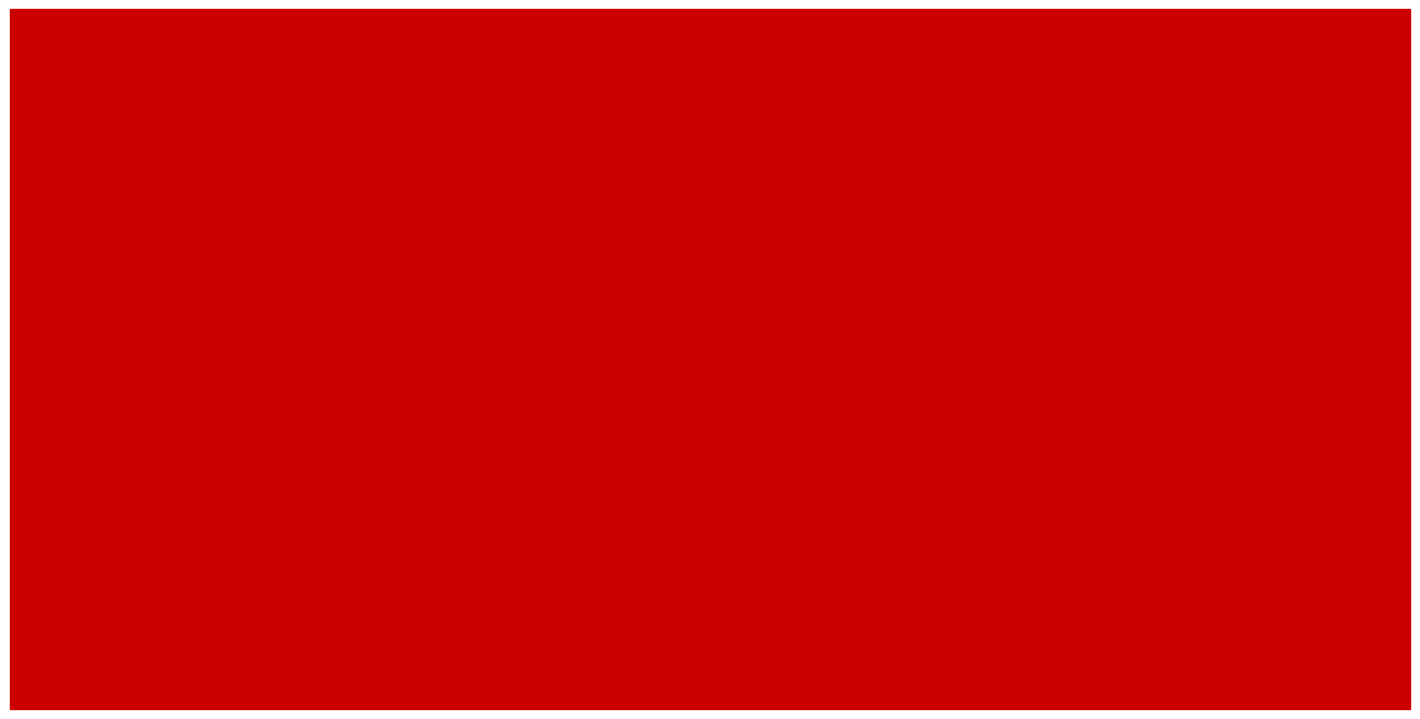

True or false: Mar. 31, 2015 has a value of 80106 at Cash & Cash
Equivalents.

True